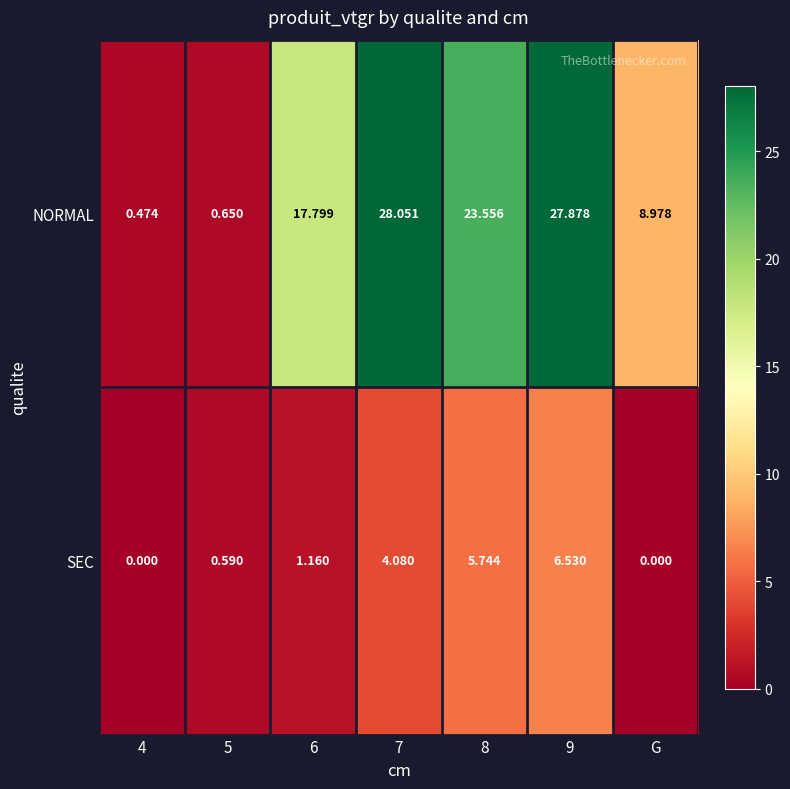

Is the value of NORMAL at 7 greater than the value of SEC at G?

Yes